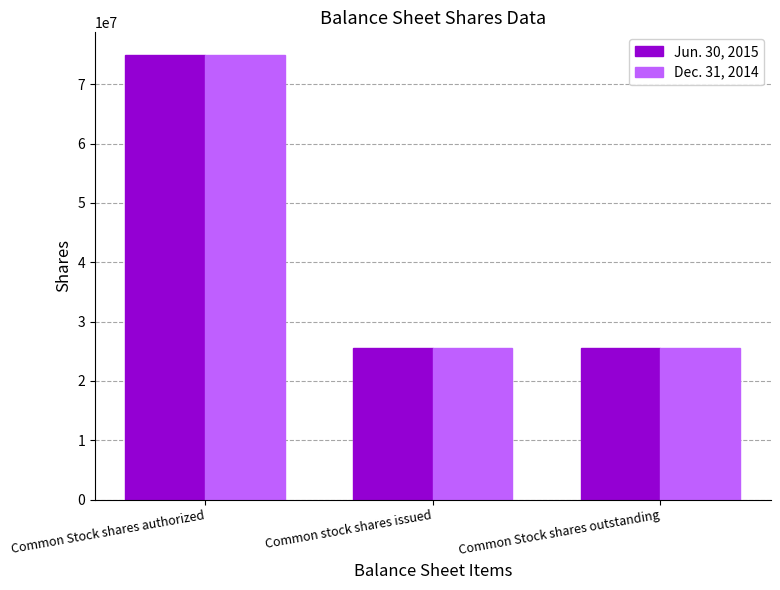

What is the label of the 3rd bar from the right?

Common Stock shares authorized